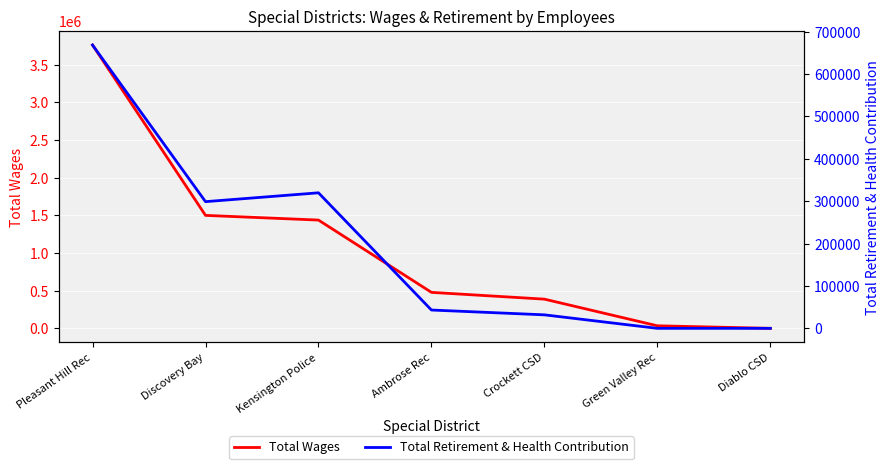

Between Ambrose Rec and Diablo CSD, which series saw the biggest shift?

Total Wages